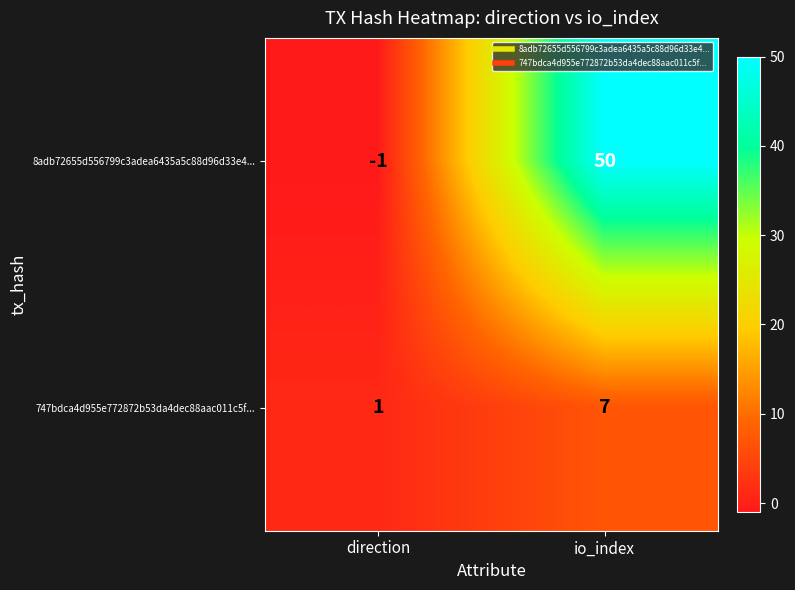

Where is 747bdca4d955e772872b53da4dec88aac011c5f... nearest to the value 4?

direction